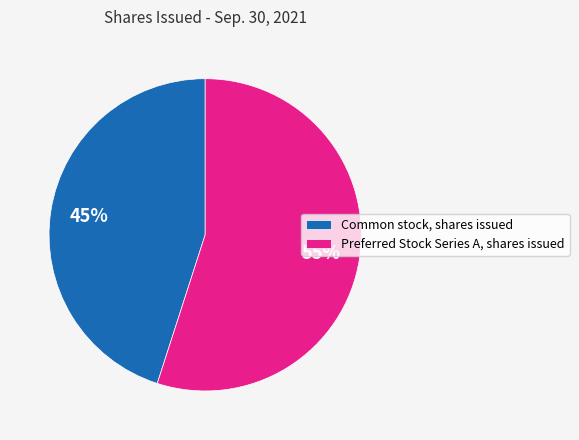

Between Common stock, shares issued and Preferred Stock Series A, shares issued, which is larger?

Preferred Stock Series A, shares issued